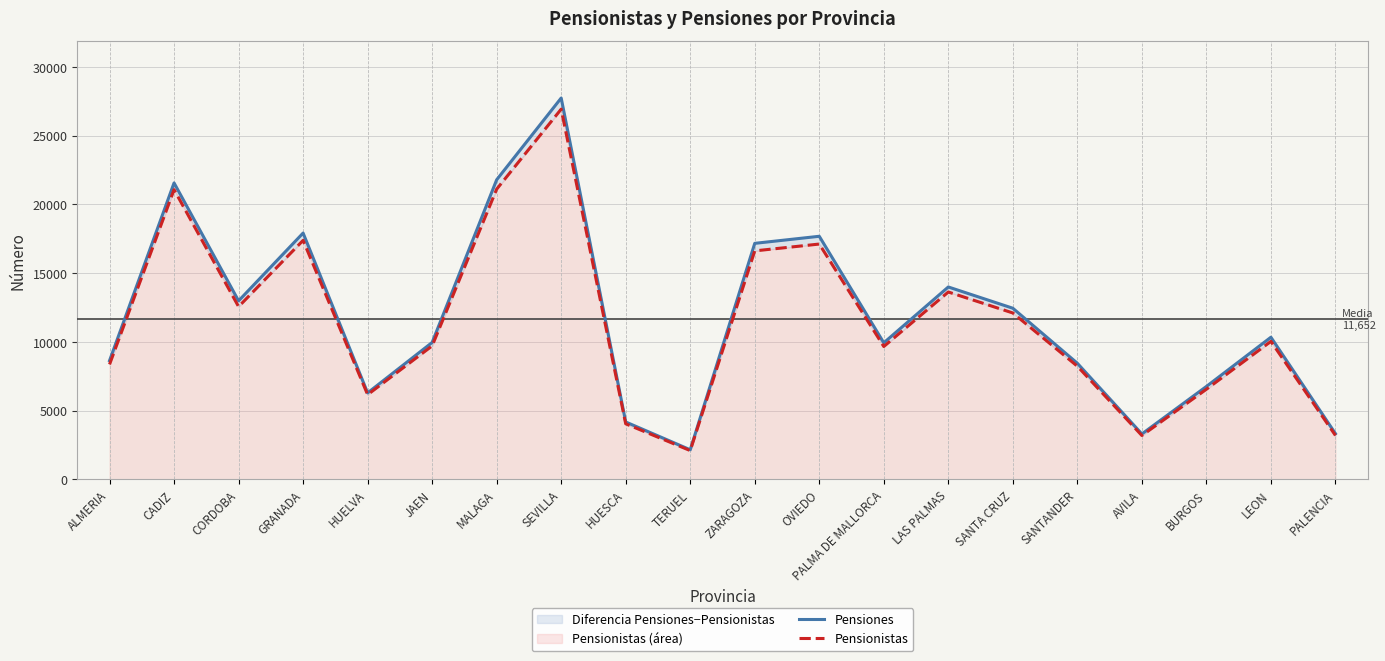

At which label does Pensionistas first exceed 10030?

CADIZ